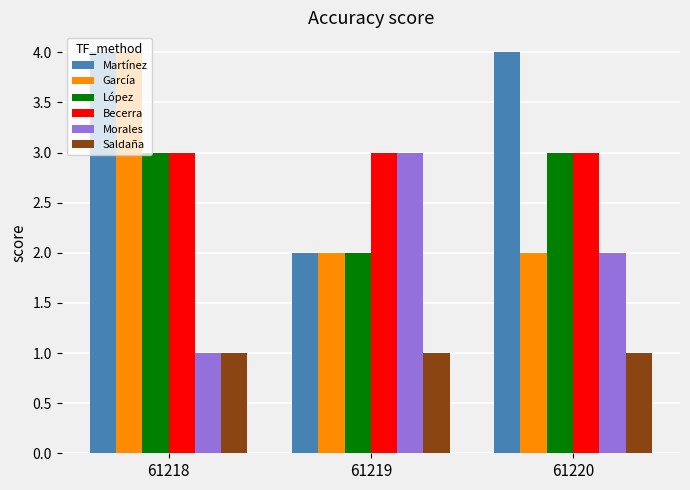

Reading right to left, extract all data points from this chart.

Martínez: 61220=4	61219=2	61218=4
García: 61220=2	61219=2	61218=4
López: 61220=3	61219=2	61218=3
Becerra: 61220=3	61219=3	61218=3
Morales: 61220=2	61219=3	61218=1
Saldaña: 61220=1	61219=1	61218=1